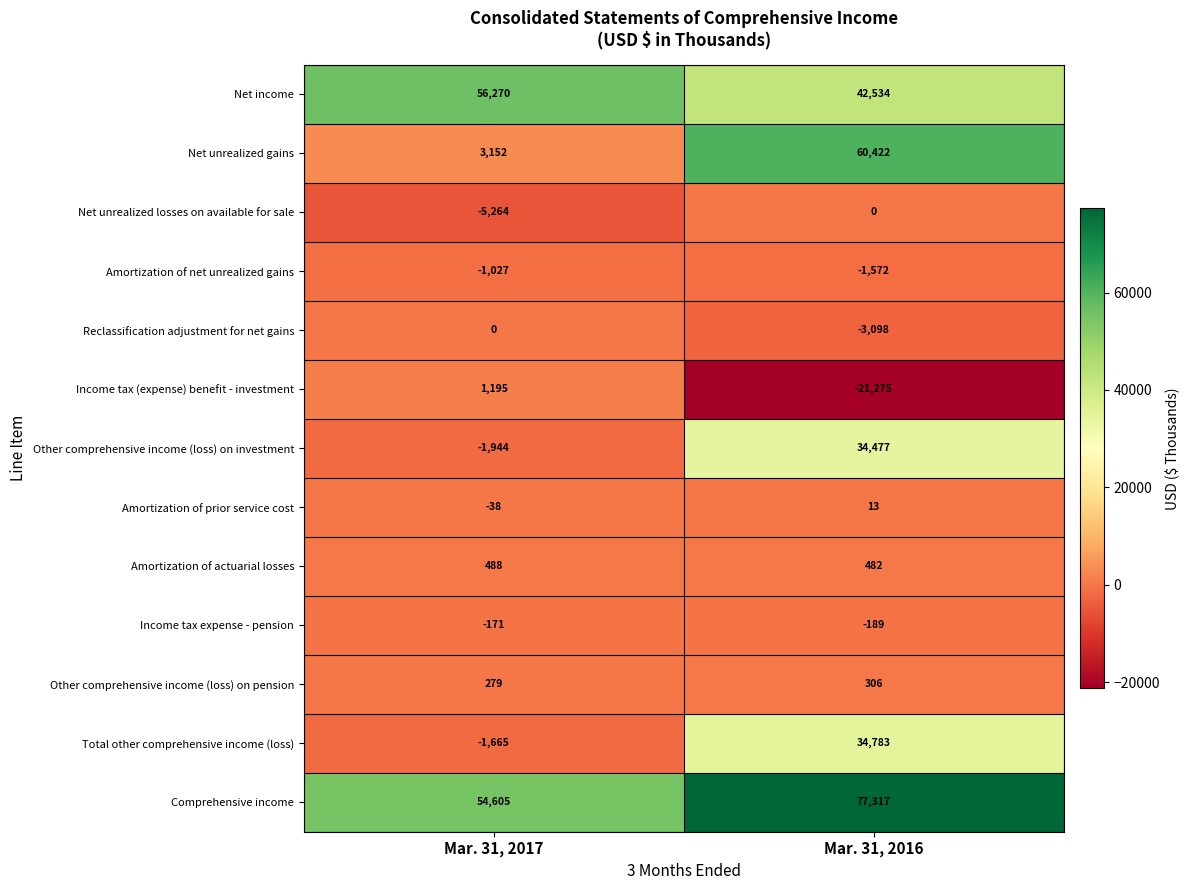

What is the total value across all series at Mar. 31, 2017?

105880